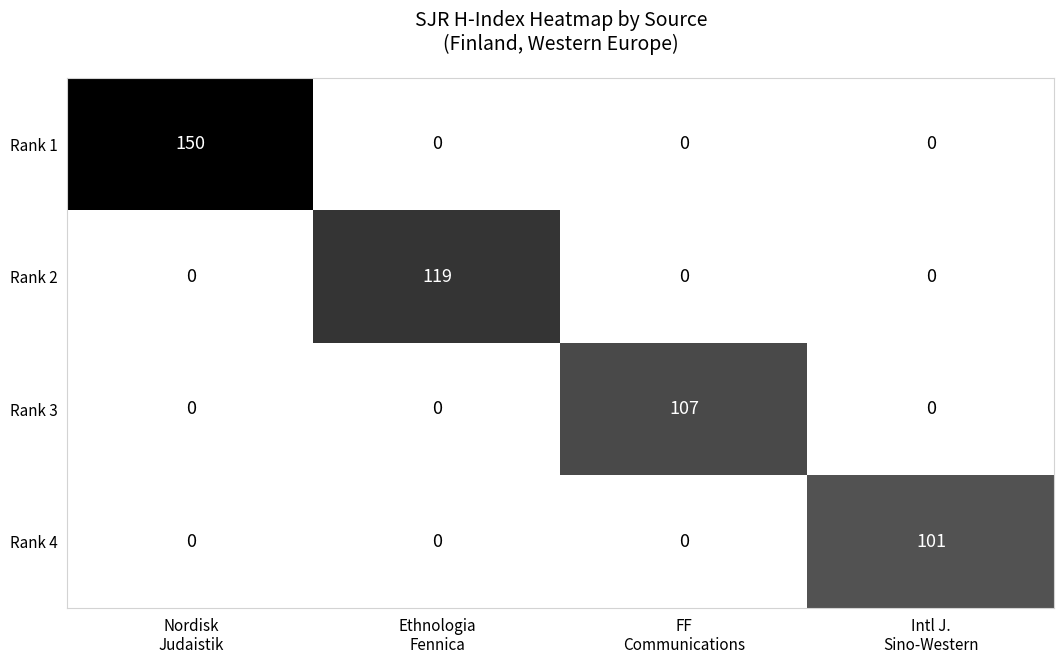

Rank the series by their maximum value, from highest to lowest.

Rank 1, Rank 2, Rank 3, Rank 4